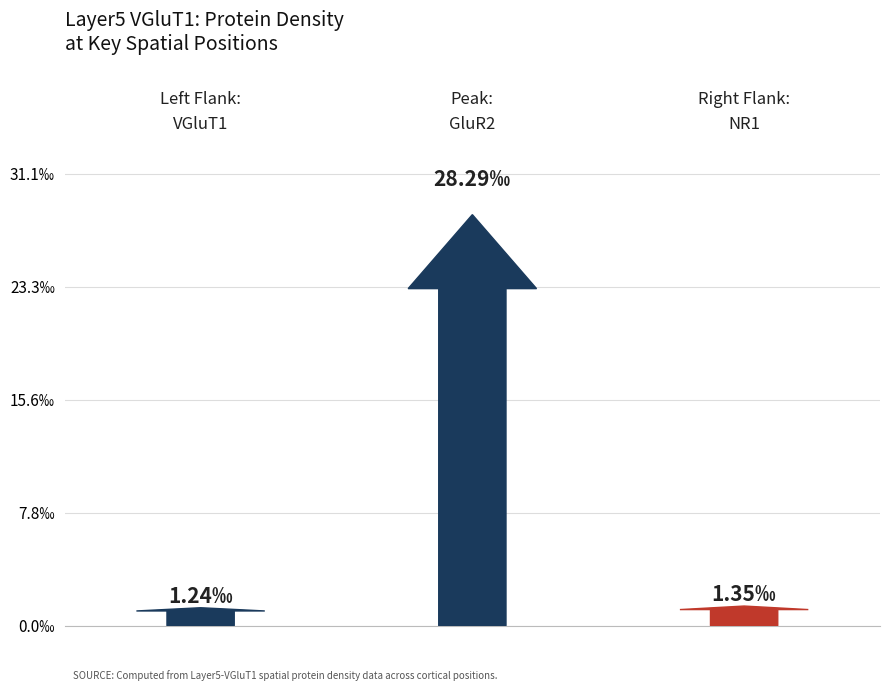

The Left_flank series shows 0.0 at NR2A. True or false?

False